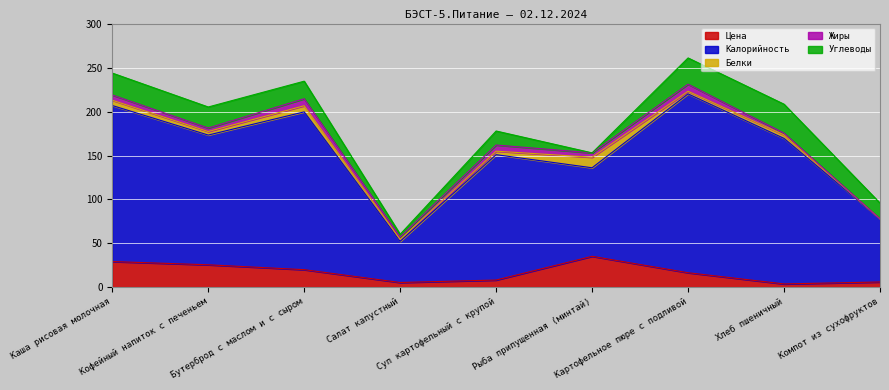

Where does the Цена series first go above 16?

Каша рисовая молочная